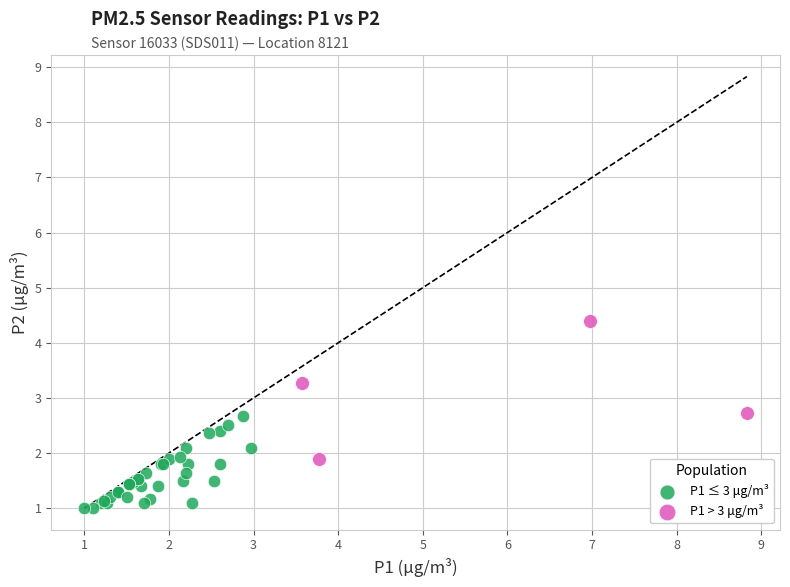

Which series has the largest Y range (max minus min)?

P1 > 3 μg/m³